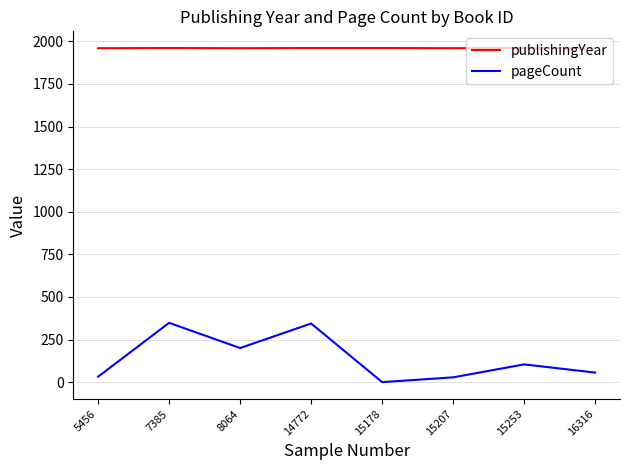

In pageCount, how many points are higher than both neighbors (excluding endpoints)?

3